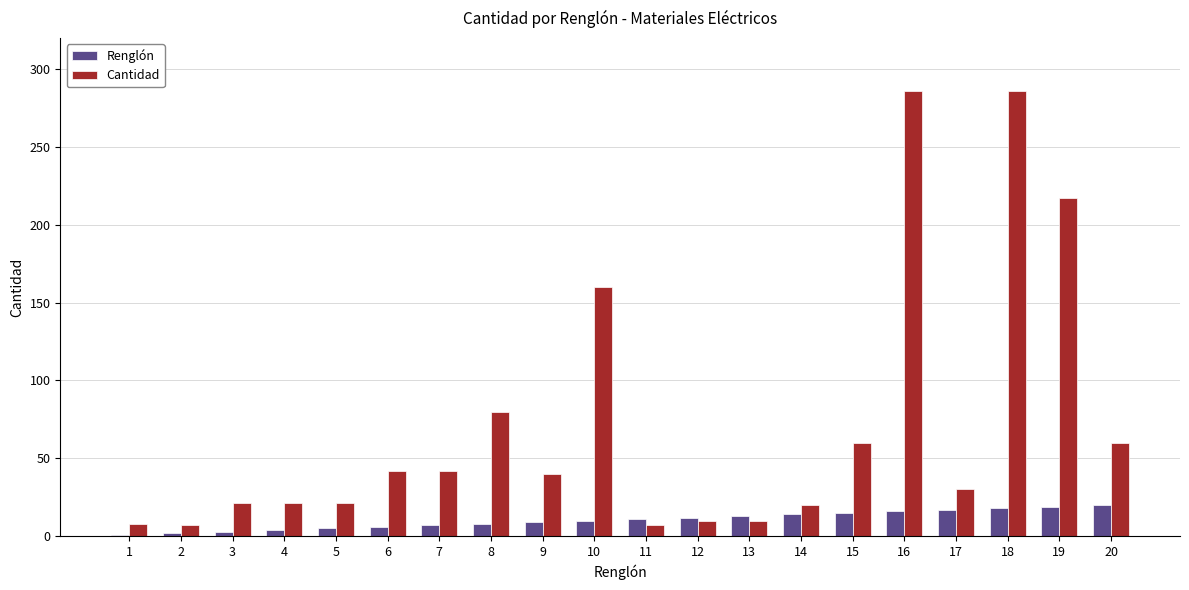

How many categories are shown in the chart?

20